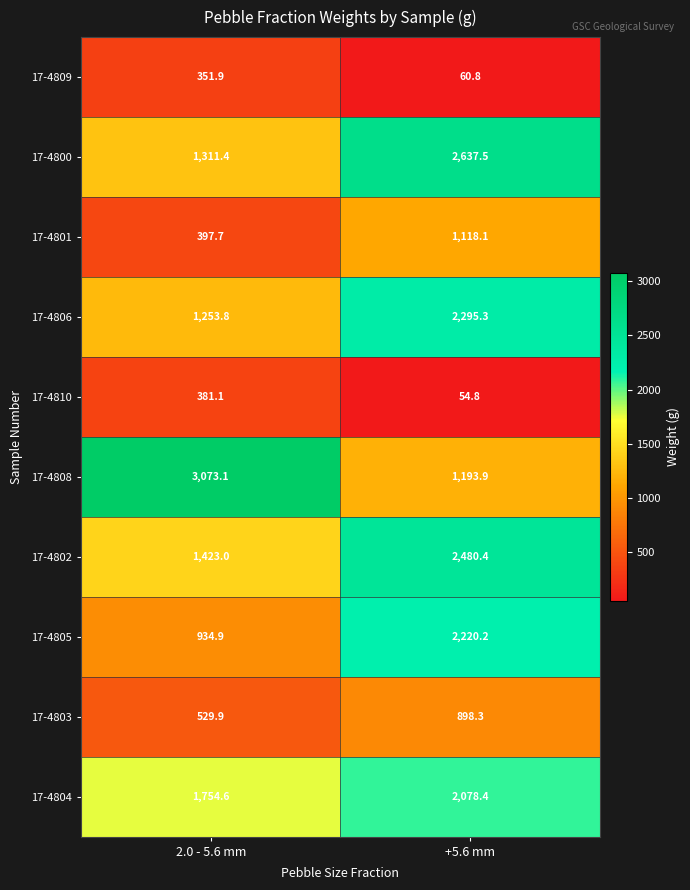

What is the sum of the 17-4803 values at +5.6 mm and 2.0 - 5.6 mm?

1428.2